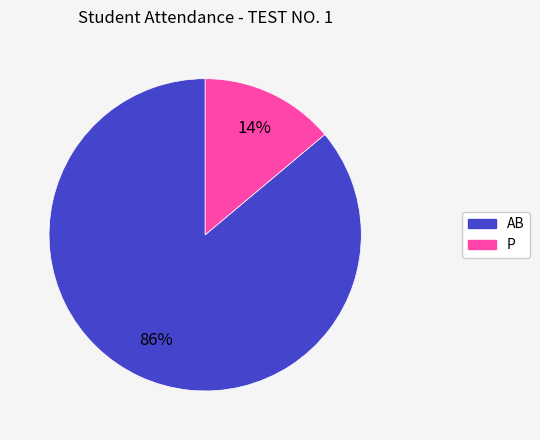

Count the number of slices in the pie.

2